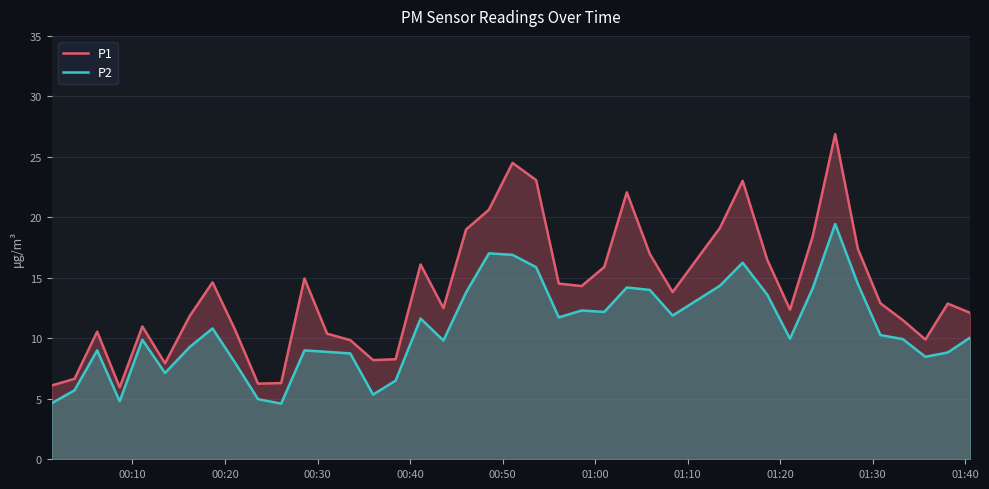

How many series are shown in this chart?

2